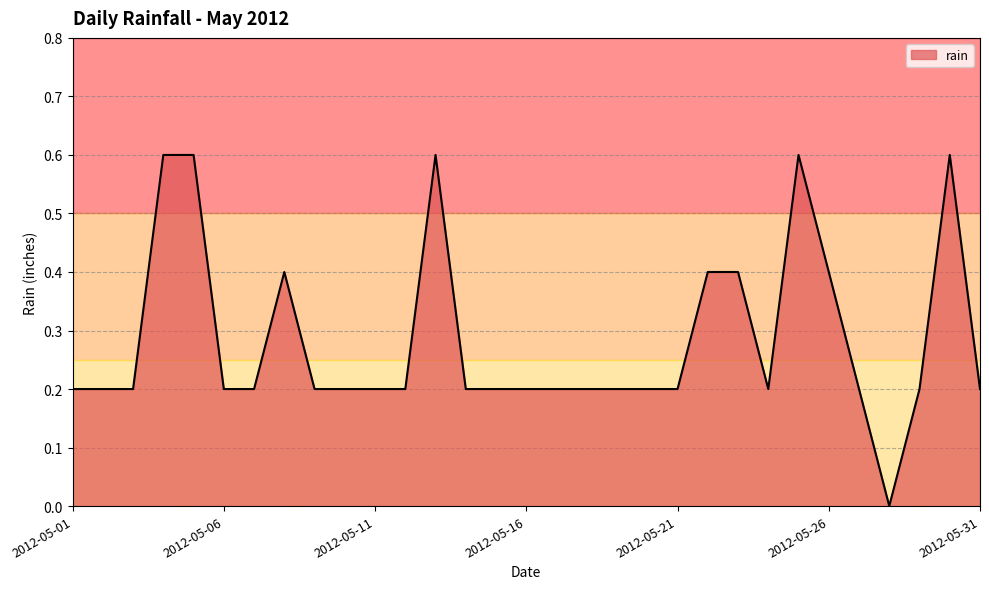

What is the maximum value shown in the chart?

0.6